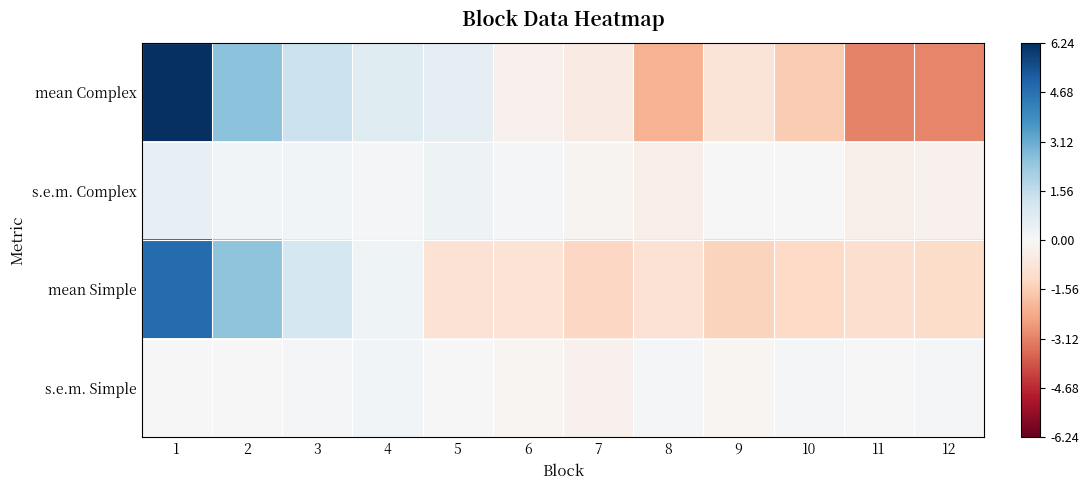

Reading right to left, what are all the values shown in this chart?

mean Complex: 12=-3.1	11=-3.1	10=-1.6	9=-0.8	8=-2.2	7=-0.5	6=-0.3	5=0.6	4=0.8	3=1.3	2=2.6	1=6.2
s.e.m. Complex: 12=-0.3	11=-0.4	10=-0.0	9=-0.0	8=-0.4	7=-0.2	6=0.1	5=0.3	4=0.1	3=0.2	2=0.2	1=0.5
mean Simple: 12=-1.1	11=-1.0	10=-1.2	9=-1.4	8=-0.9	7=-1.3	6=-0.8	5=-0.9	4=0.3	3=1.1	2=2.5	1=4.8
s.e.m. Simple: 12=0.1	11=0.0	10=0.1	9=-0.1	8=0.1	7=-0.3	6=-0.1	5=0.0	4=0.2	3=0.1	2=-0.0	1=-0.0